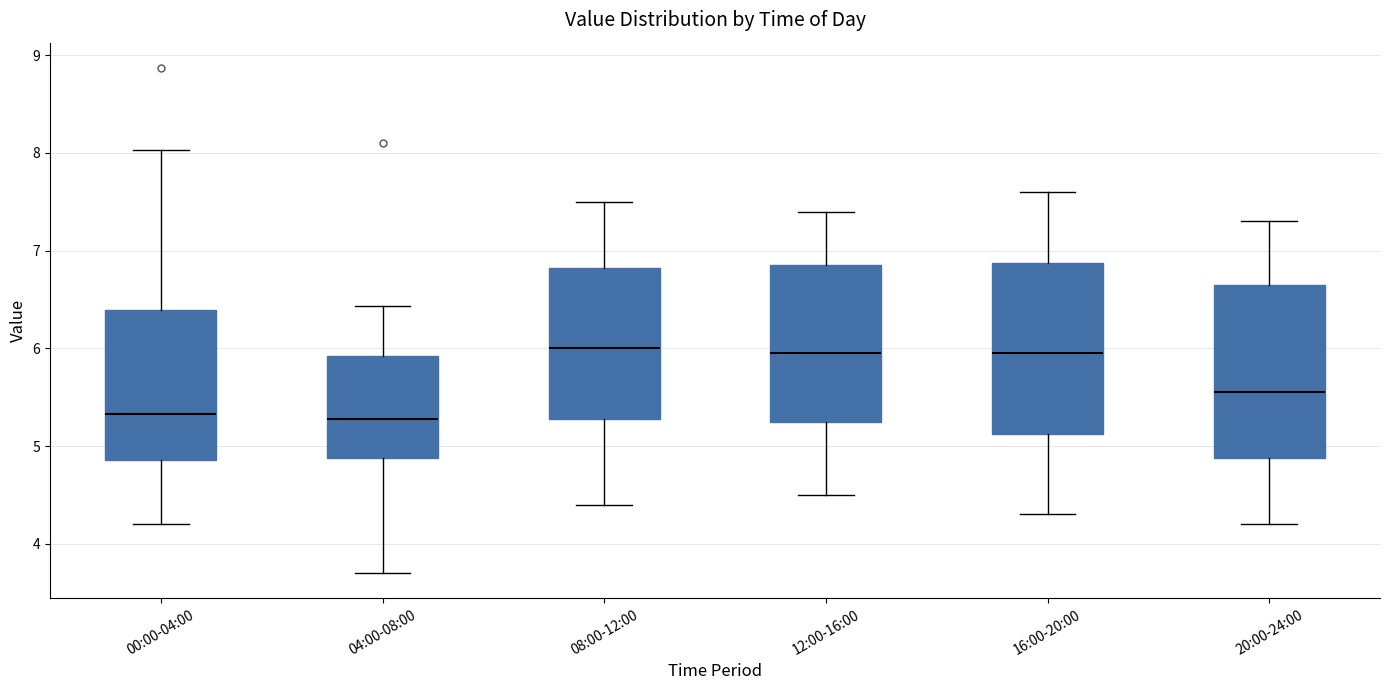

Where is the upper edge of the box for 00:00-04:00 on the y-axis? The values are not printed on the chart, so give them approximately, as read against the axis.

6.4